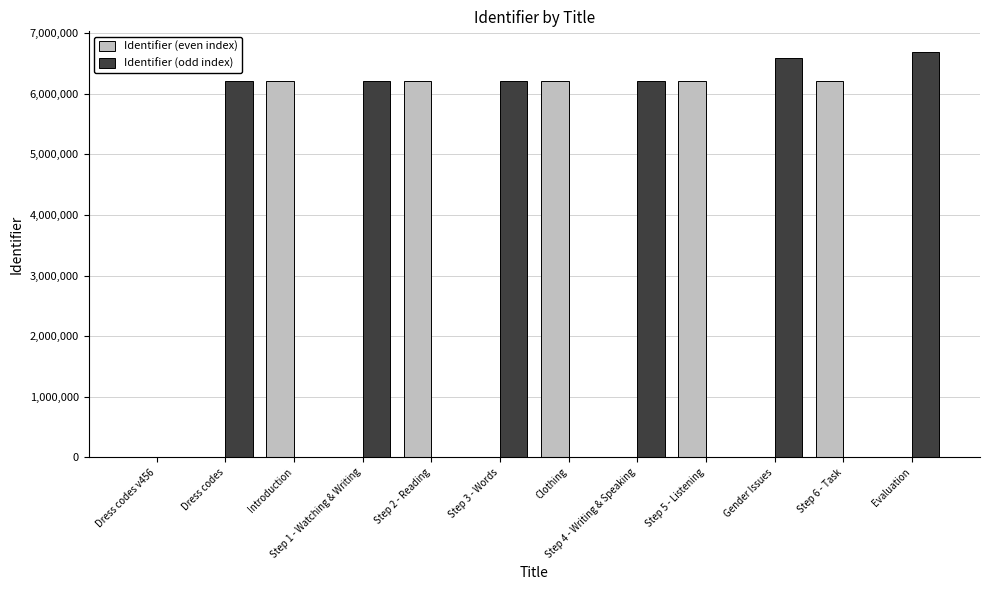

What is the highest value of the Identifier (odd index) series?

6697740